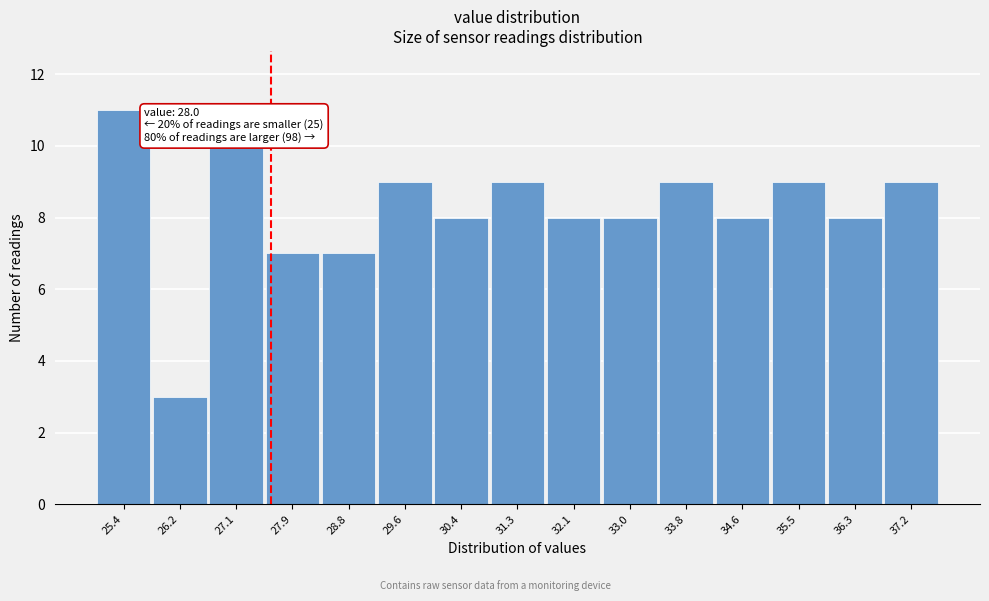

Reading left to right, what are all the values shown in this chart?

25.4=11	26.2=3	27.1=10	27.9=7	28.8=7	29.6=9	30.4=8	31.3=9	32.1=8	33.0=8	33.8=9	34.6=8	35.5=9	36.3=8	37.2=9